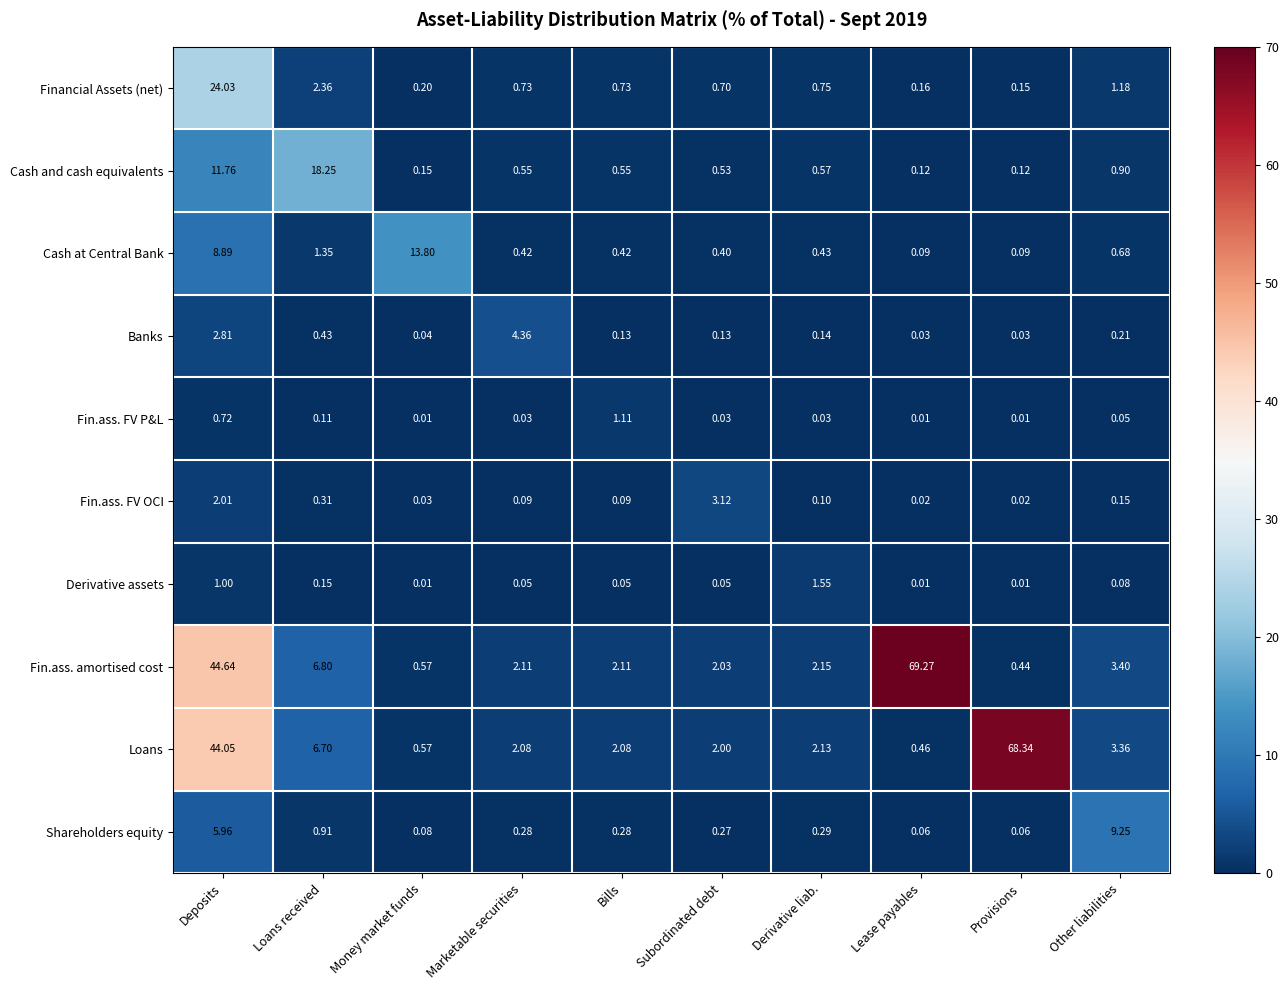

Which series has the largest range (max minus min)?

Fin.ass. amortised cost